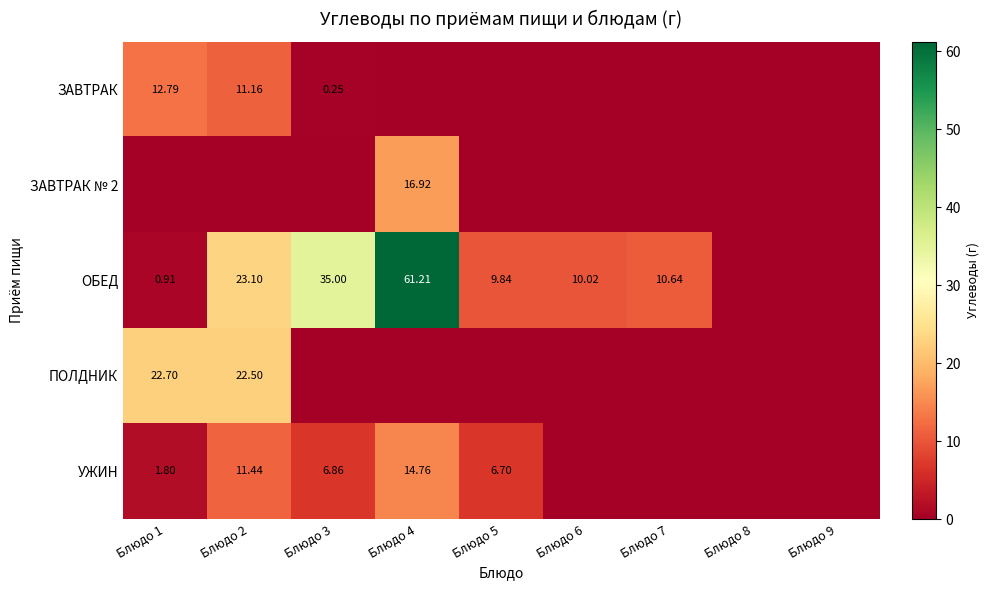

What is the maximum value shown in the chart?

61.2